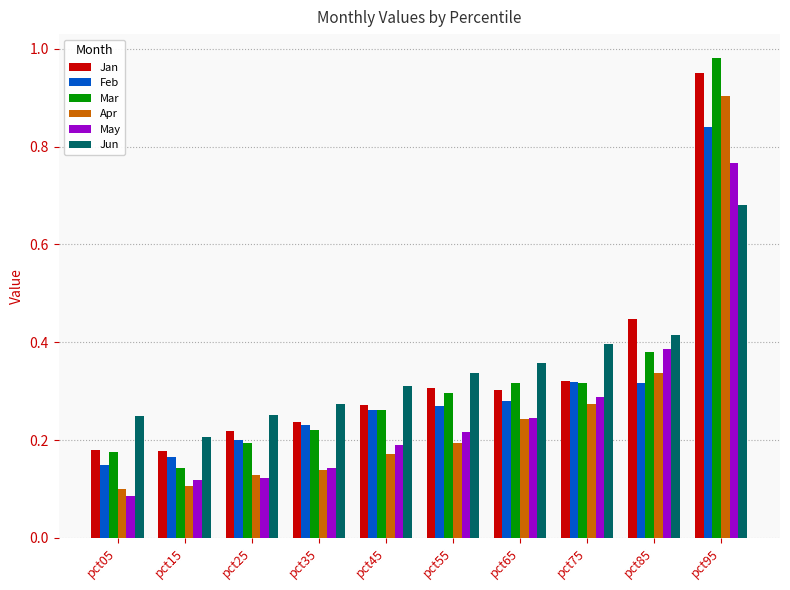

At how many categories does at least one series exceed 0?

10